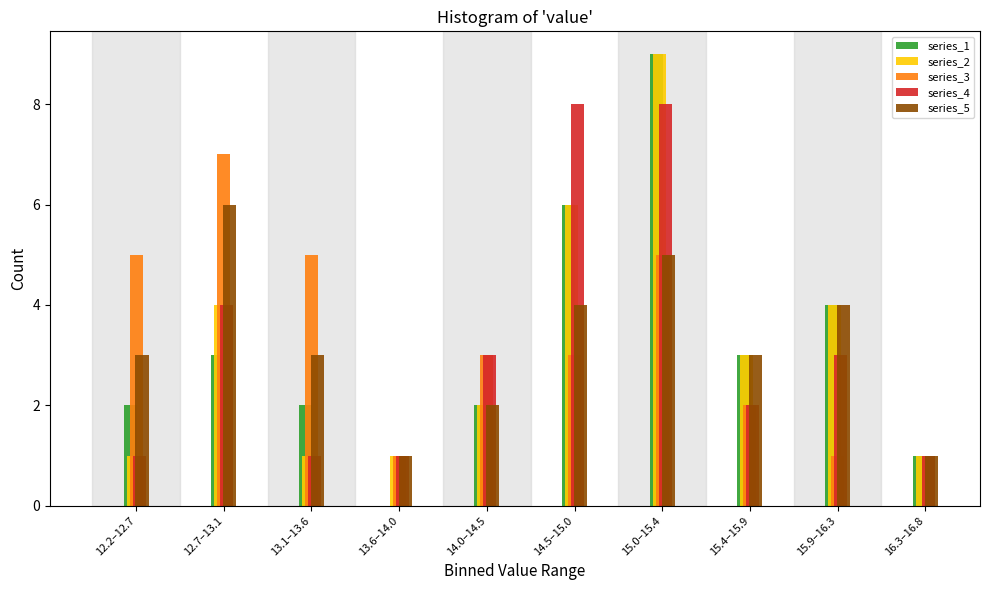

What is the greatest value displayed?

9